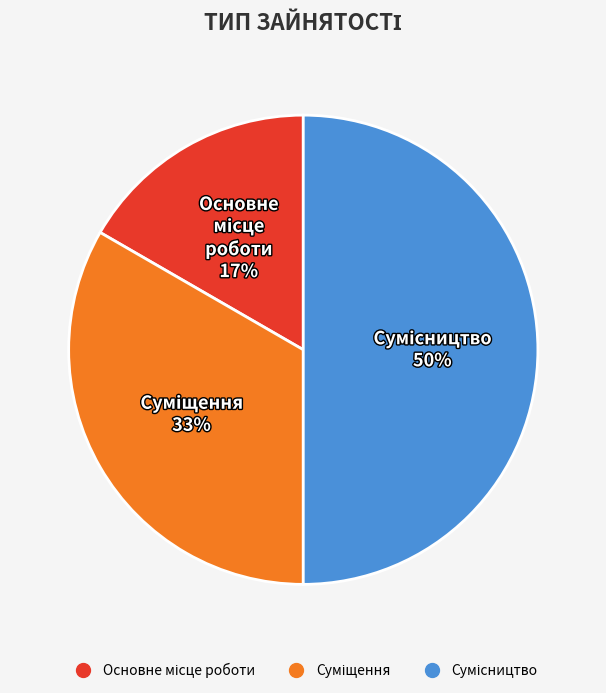

To the nearest percent, what is the average slice percentage?

33%